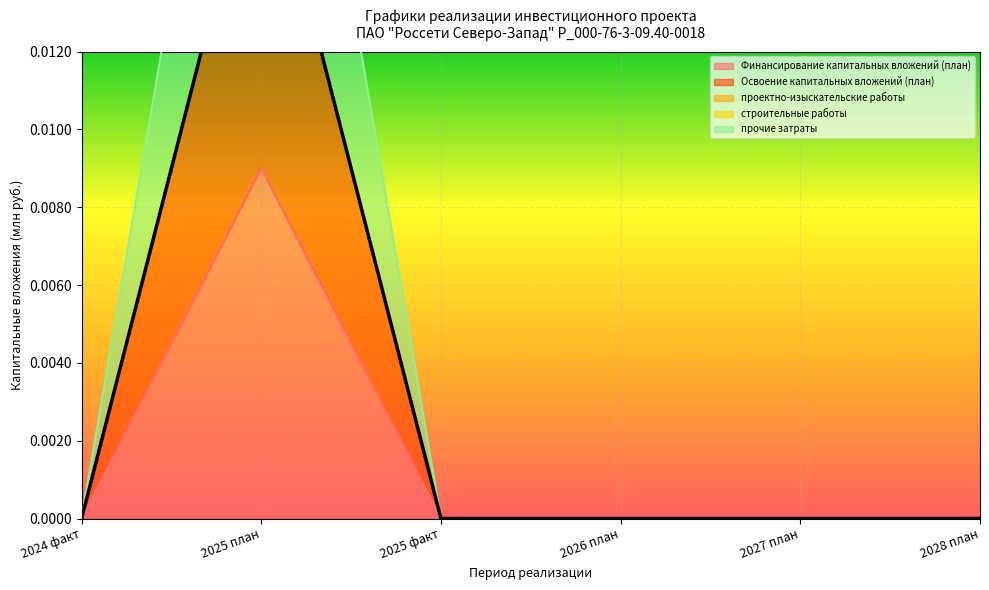

Is the value of Финансирование капитальных вложений (план) at 2026 план greater than the value of Освоение капитальных вложений (план) at 2028 план?

No